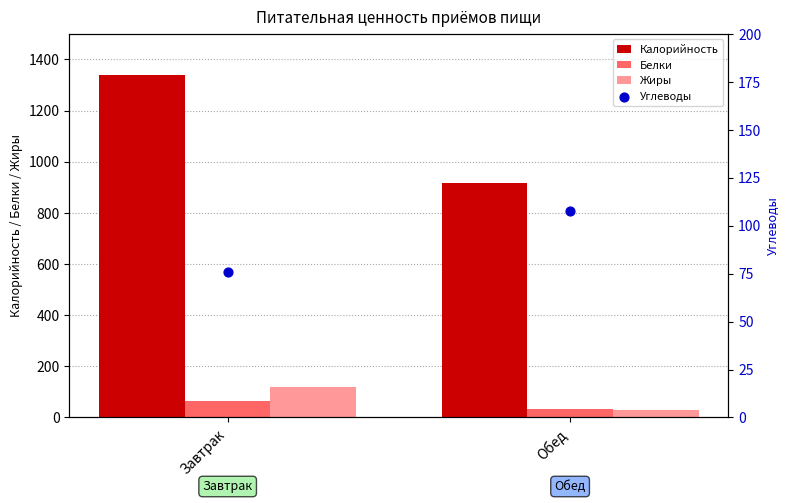

What is the total value across all series at Завтрак?

1600.6